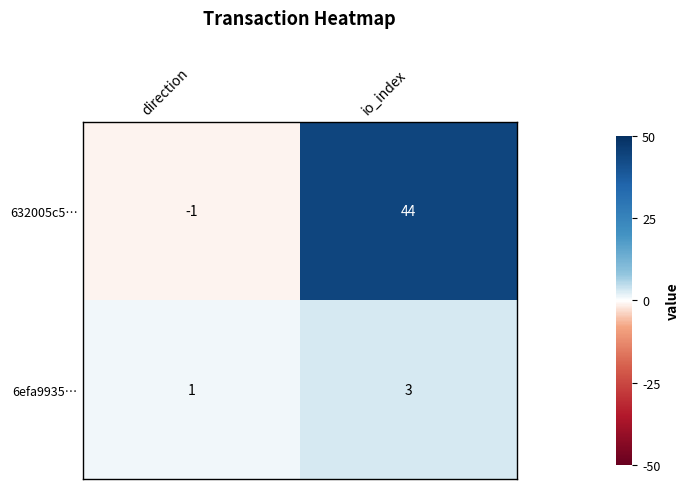

Which label corresponds to the largest value in the chart?

io_index